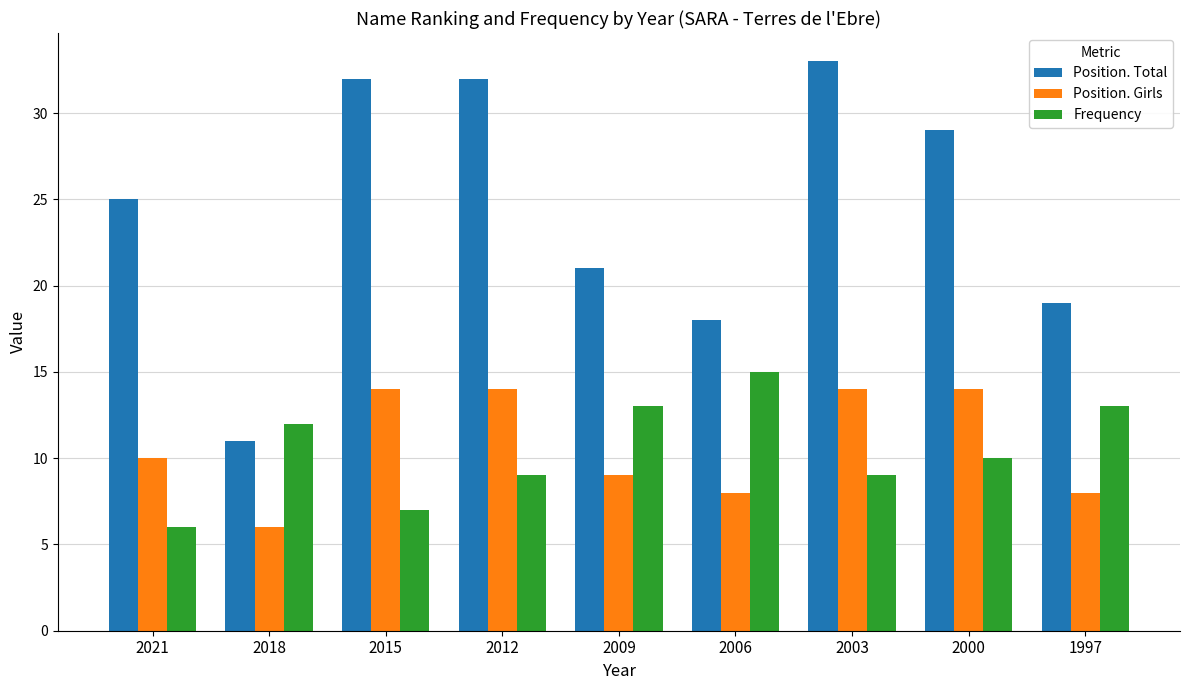

What is the difference between the Position. Girls values at 2012 and 2006?

6